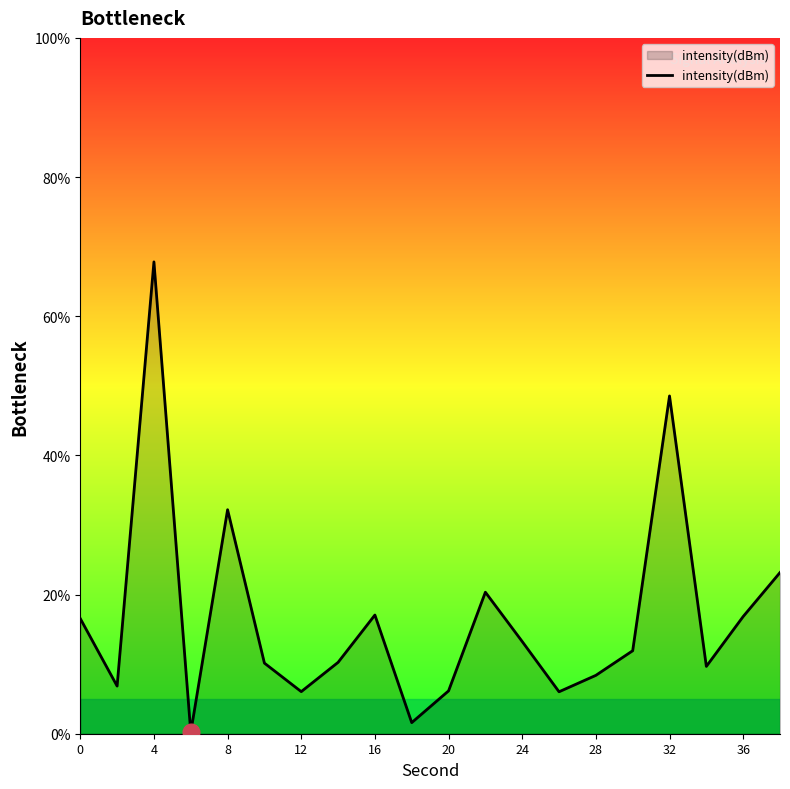

Count the number of categories in the chart.

20